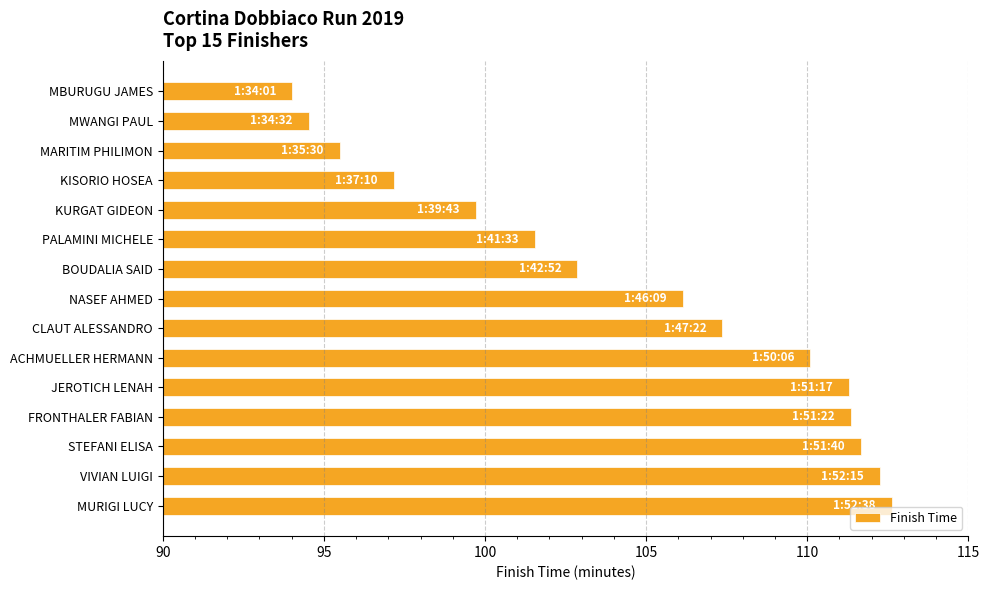

What position from the bottom is FRONTHALER FABIAN?

4